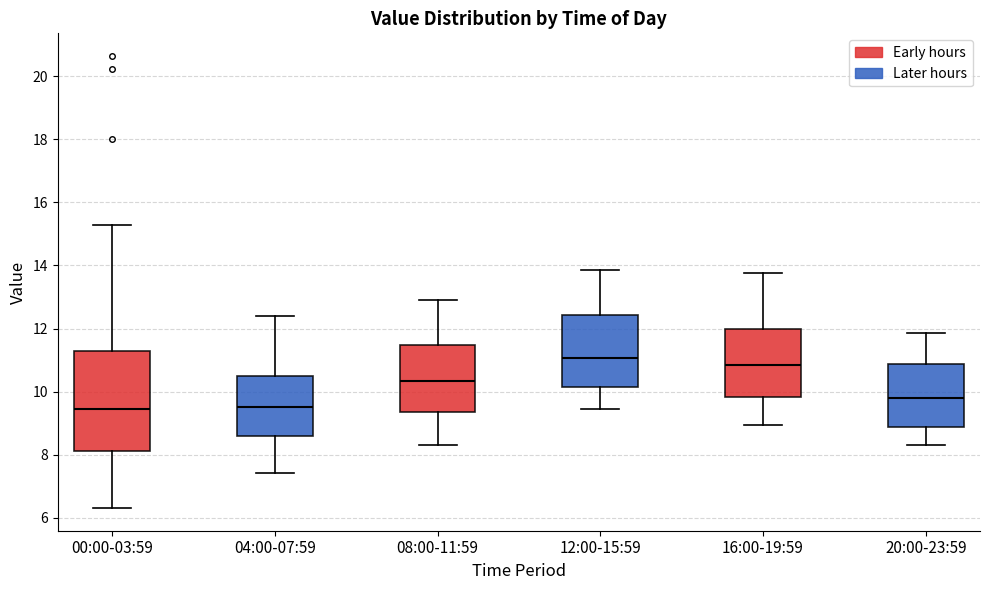

Reading left to right, read every box against the y-axis: the position of its median line, the range the box covers, and the ends of its whiskers. The values are not printed on the chart, so give them approximately, as read against the axis.

00:00-03:59: median 9.4, box 8.2 to 11.2, whiskers 6.4 to 15.2
04:00-07:59: median 9.6, box 8.6 to 10.4, whiskers 7.4 to 12.4
08:00-11:59: median 10.4, box 9.4 to 11.4, whiskers 8.4 to 13.0
12:00-15:59: median 11.0, box 10.2 to 12.4, whiskers 9.4 to 13.8
16:00-19:59: median 10.8, box 9.8 to 12.0, whiskers 9.0 to 13.8
20:00-23:59: median 9.8, box 8.8 to 10.8, whiskers 8.4 to 11.8